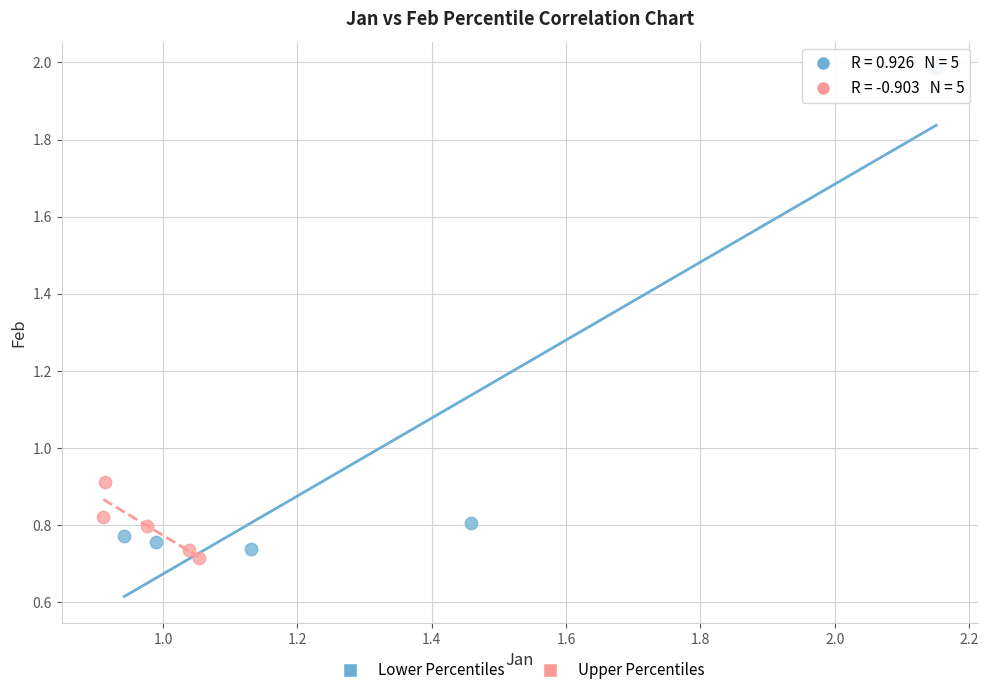

Which series has the largest Y range (max minus min)?

Lower Percentiles